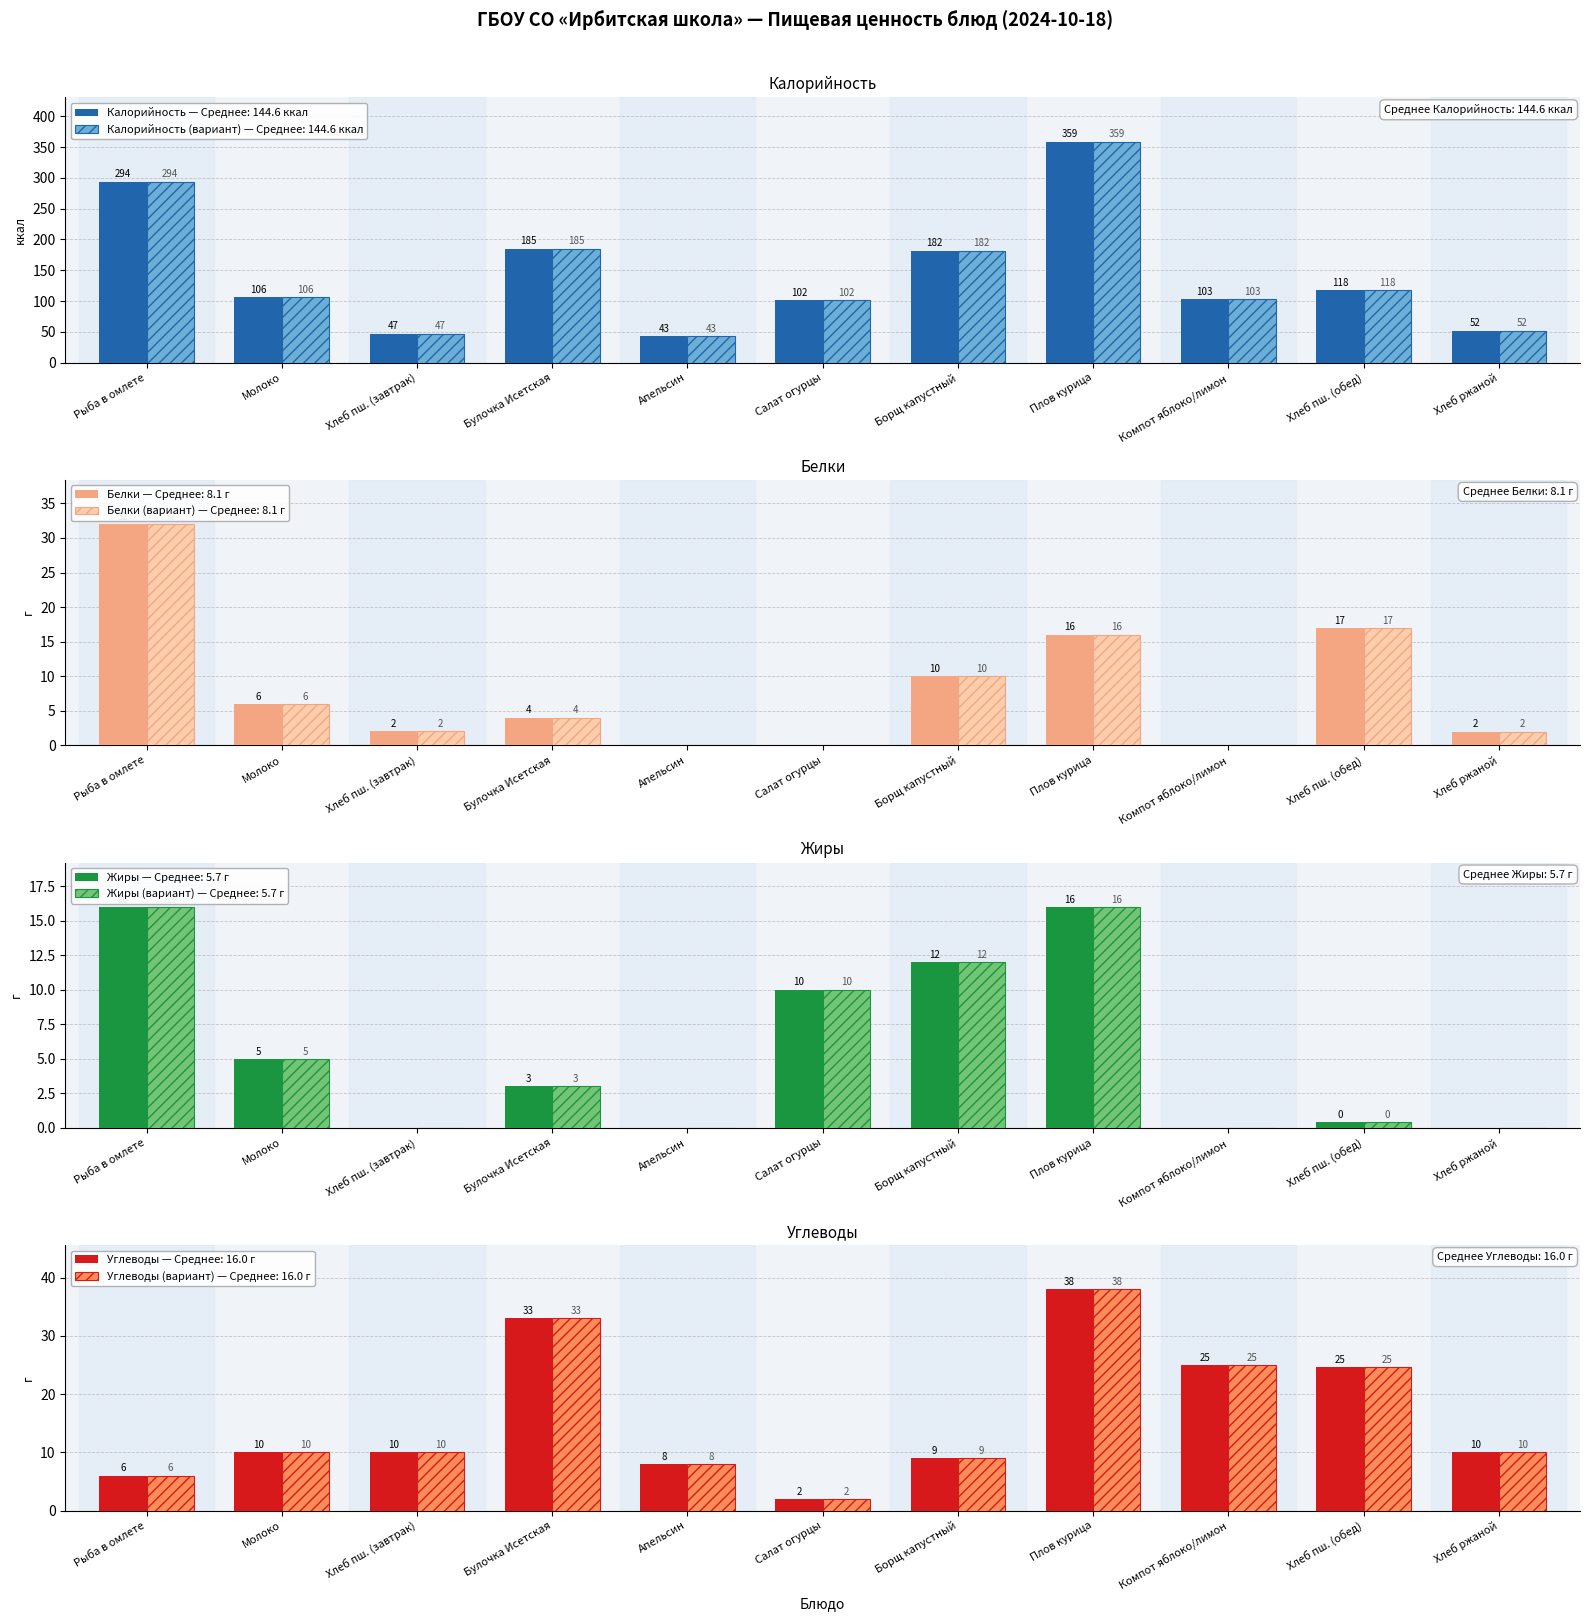

Which series has the largest total across all categories?

Калорийность